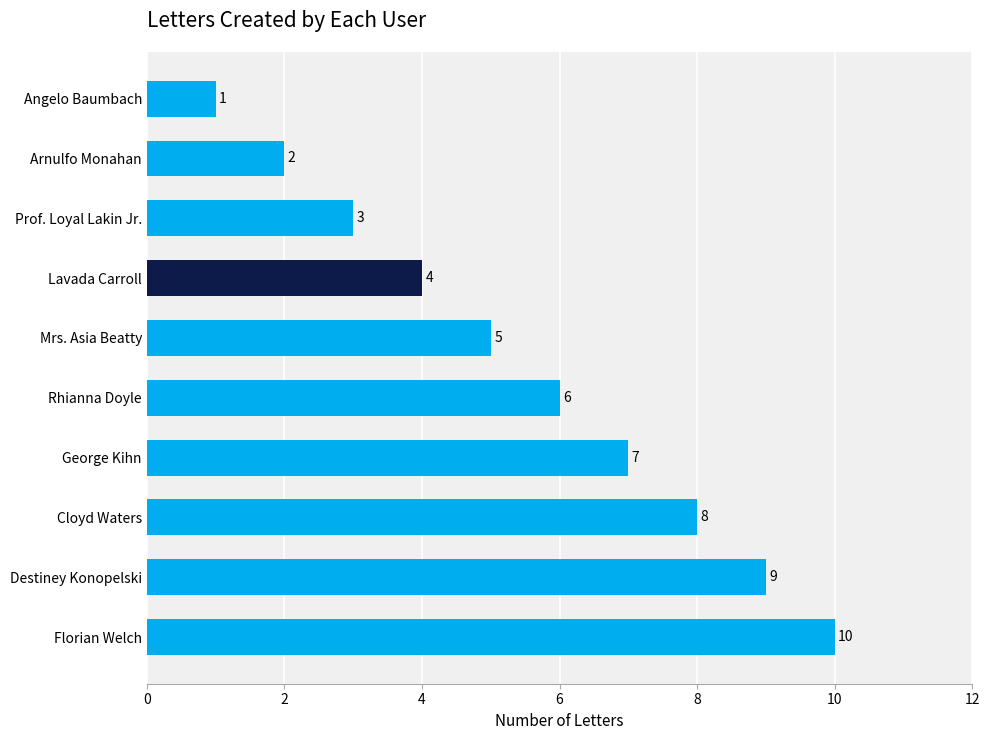

Reading bottom to top, what are all the values shown in this chart?

Florian Welch=10	Destiney Konopelski=9	Cloyd Waters=8	George Kihn=7	Rhianna Doyle=6	Mrs. Asia Beatty=5	Lavada Carroll=4	Prof. Loyal Lakin Jr.=3	Arnulfo Monahan=2	Angelo Baumbach=1